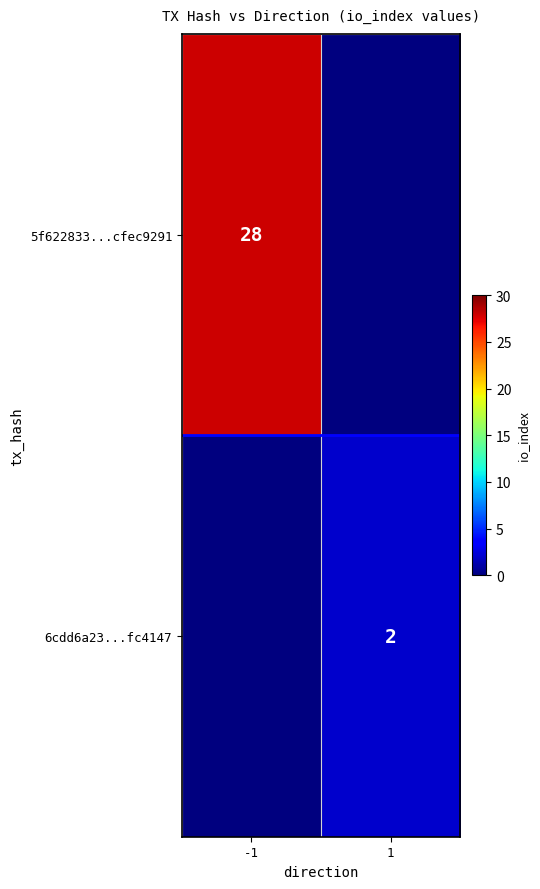

The 5f622833...cfec9291 series shows 42 at -1. True or false?

False